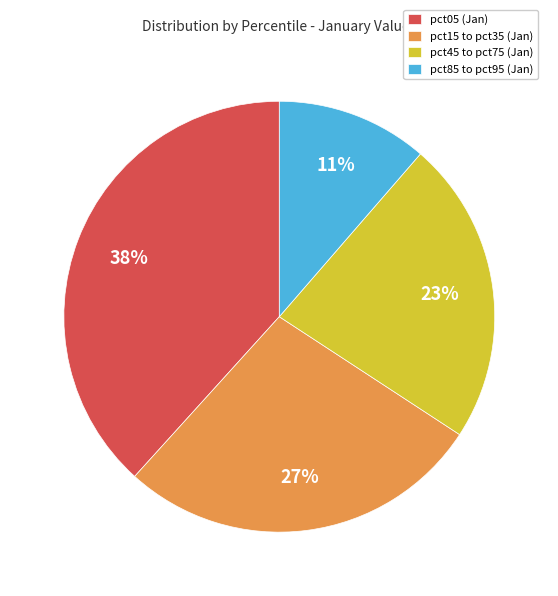

Combined, do pct05 (Jan) and pct45 to pct75 (Jan) account for over 50%?

Yes